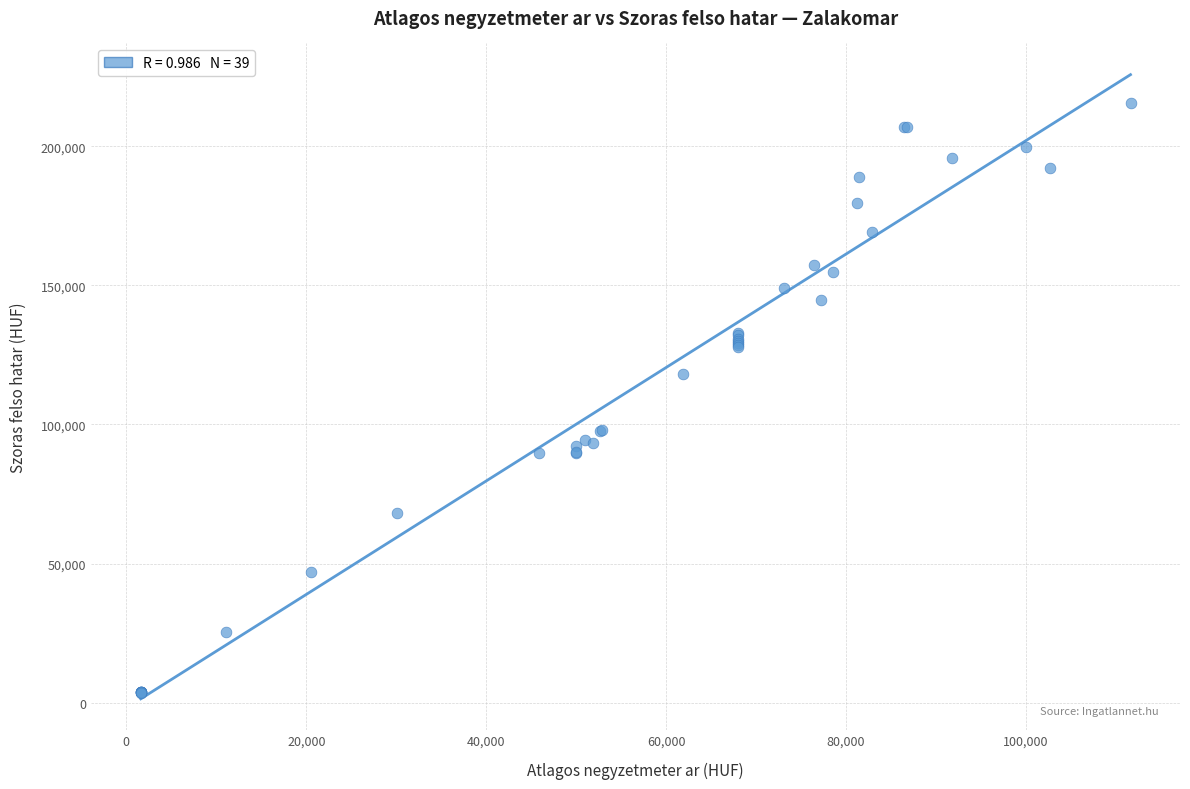

What Y value in the scatter plot is closest to 109577?

118076